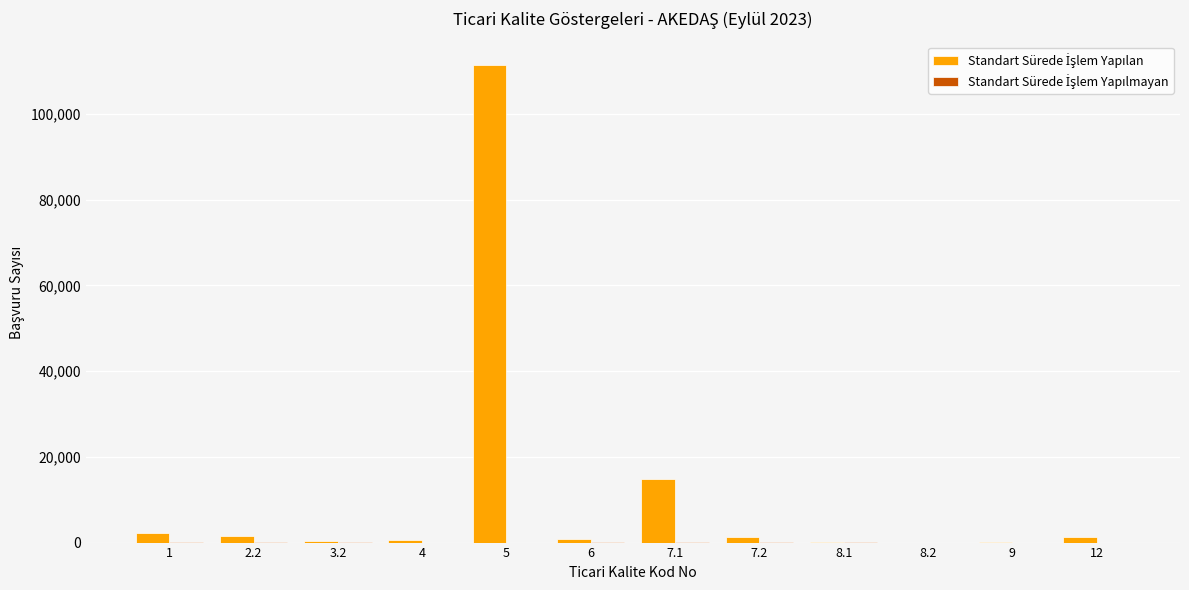

At which category is the sum across all series the highest?

5